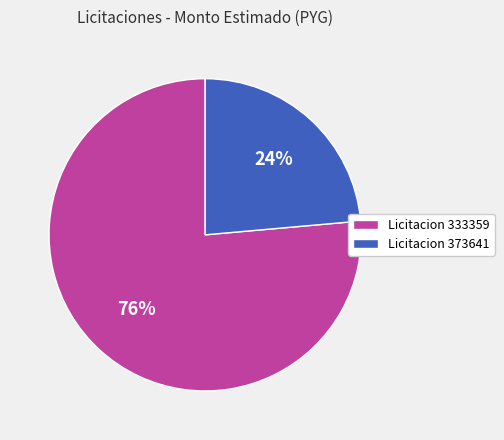

To the nearest percent, what is the average slice percentage?

50%